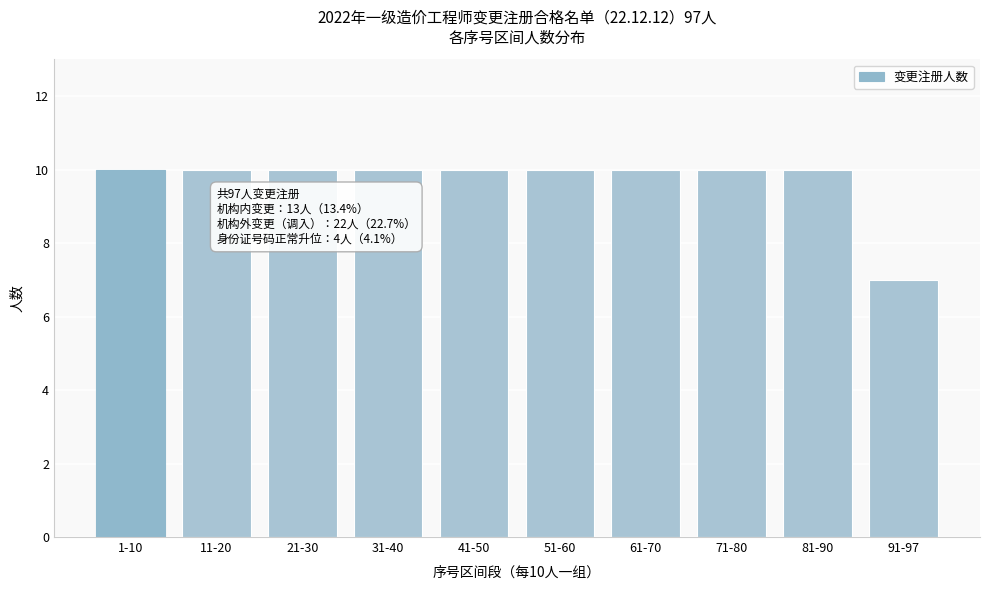

Reading right to left, list all the values displayed in this chart.

7	10	10	10	10	10	10	10	10	10